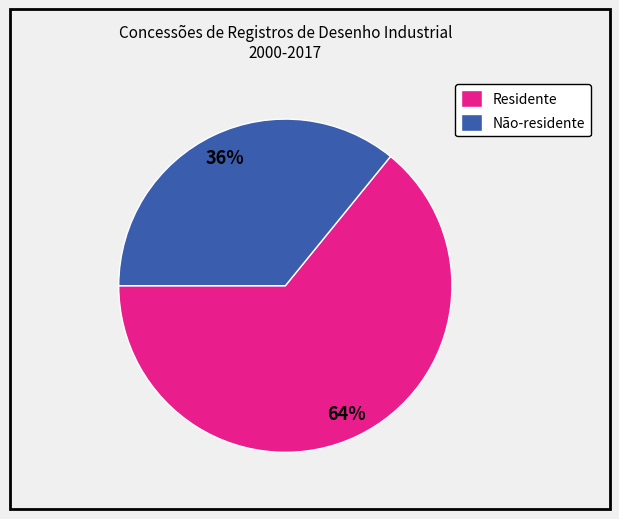

Is Residente the majority of the pie?

Yes